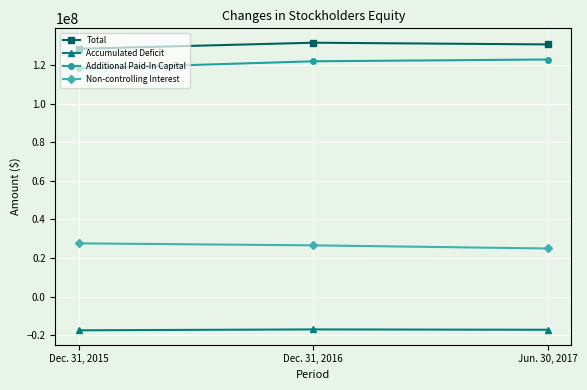

What value does the Non-controlling Interest series have at Dec. 31, 2015, to the nearest 100?

27611900